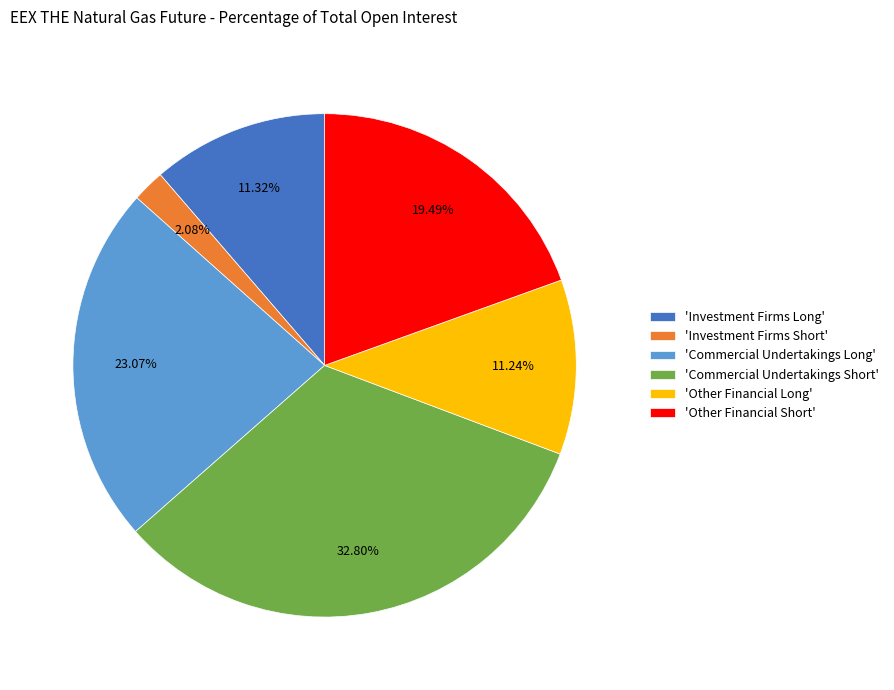

Is there any slice that represents more than half of the pie?

No